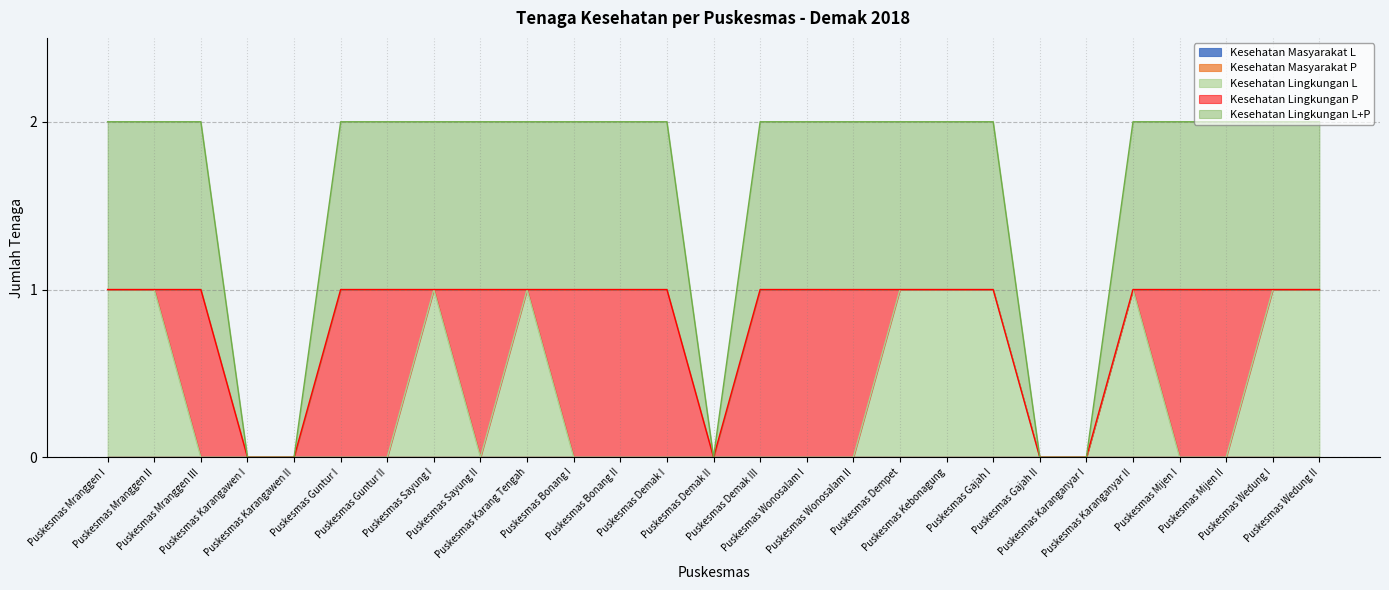

What is the label of the 9th point from the left?

Puskesmas Sayung II